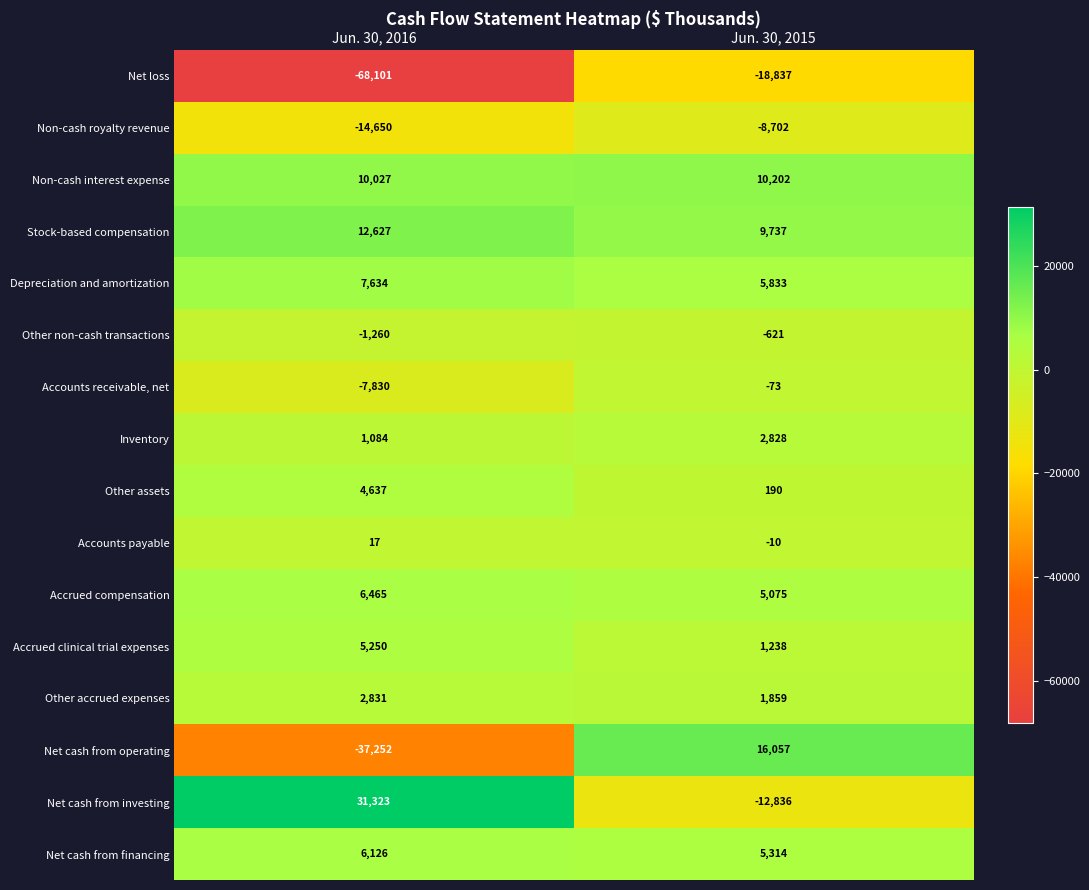

Between Jun. 30, 2016 and Jun. 30, 2015, which series saw the biggest shift?

Net cash from operating